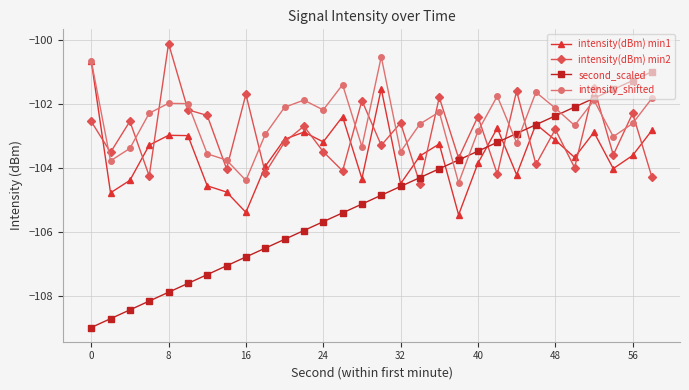

What is the difference between the second highest and second lowest values in the intensity(dBm) min2 series?

2.8